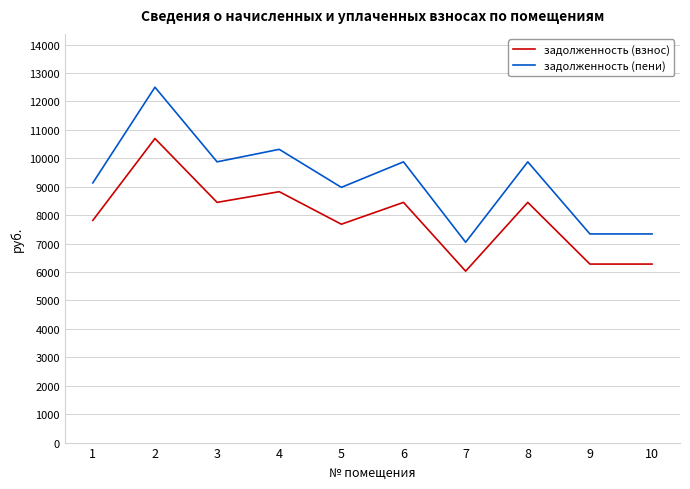

What is the difference between the maximum and second lowest values in the задолженность (пени) series?

5161.2